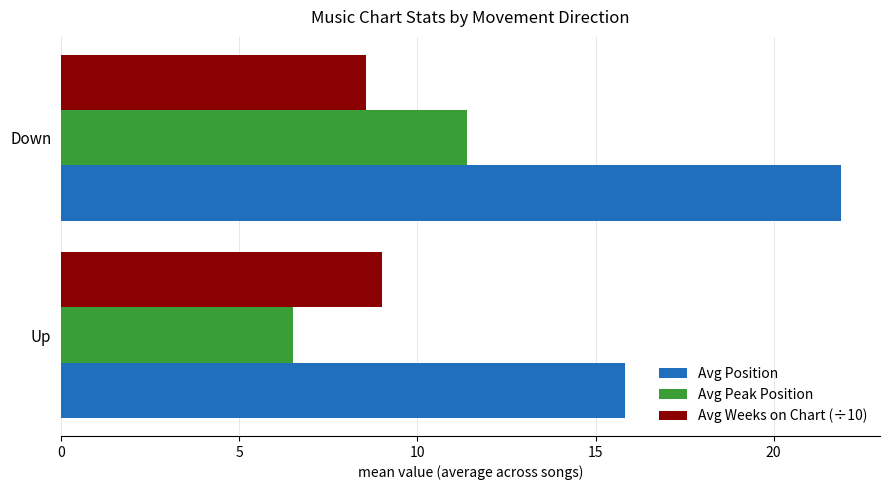

True or false: Avg Position has a value of 21.9 at Down.

True